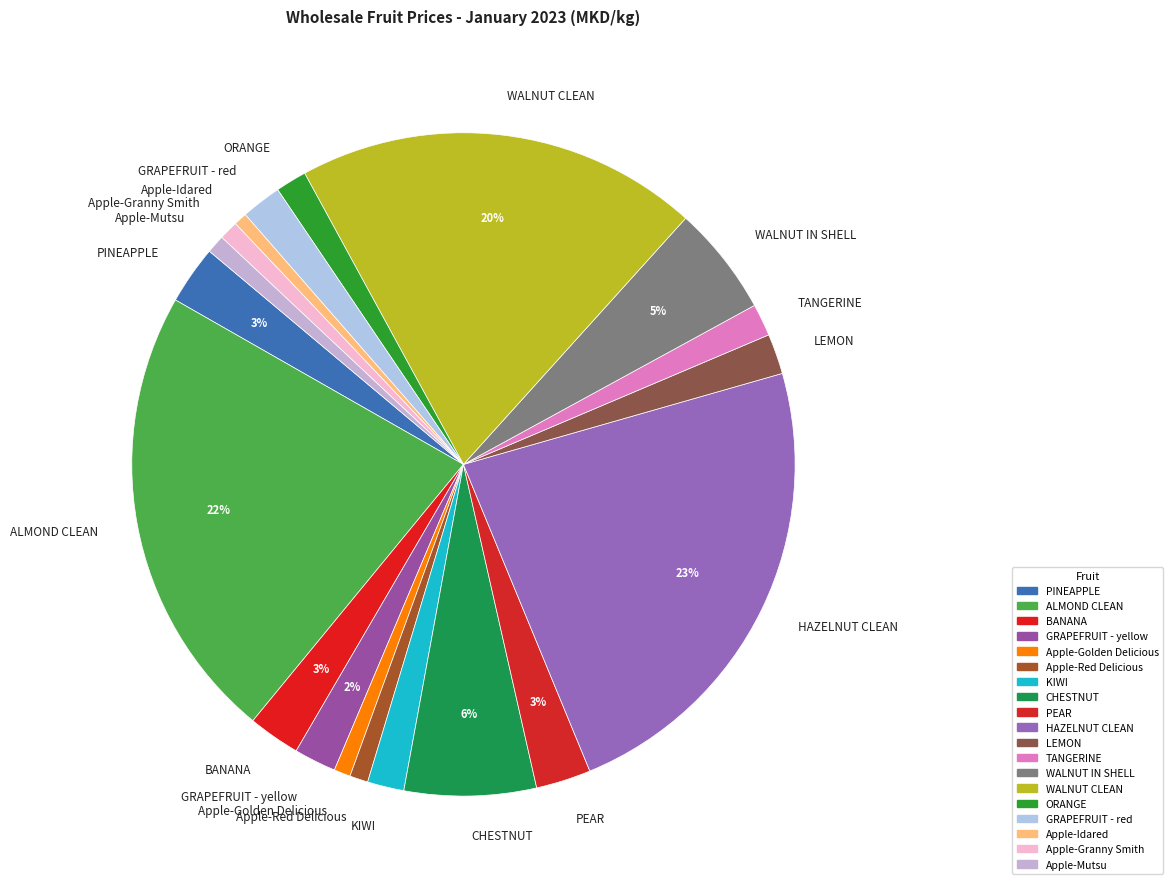

To the nearest percent, what percentage of the pie is TANGERINE?

2%